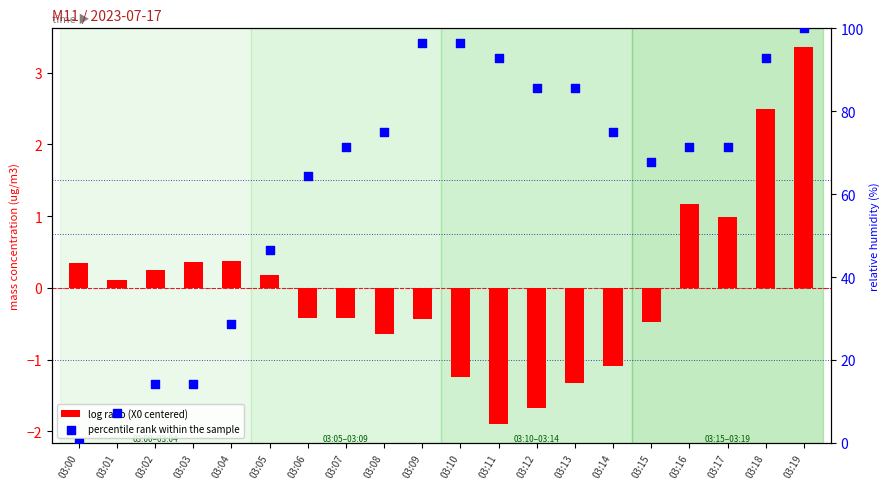

At which category is the sum across all series the highest?

03:19